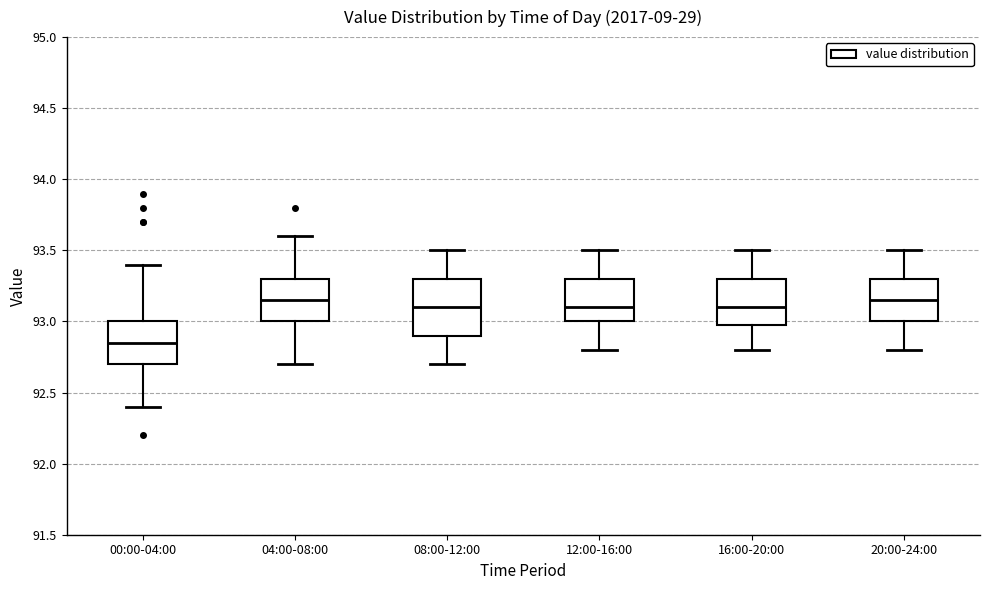

Where is the lower edge of the box for 08:00-12:00 on the y-axis? The values are not printed on the chart, so give them approximately, as read against the axis.

92.90